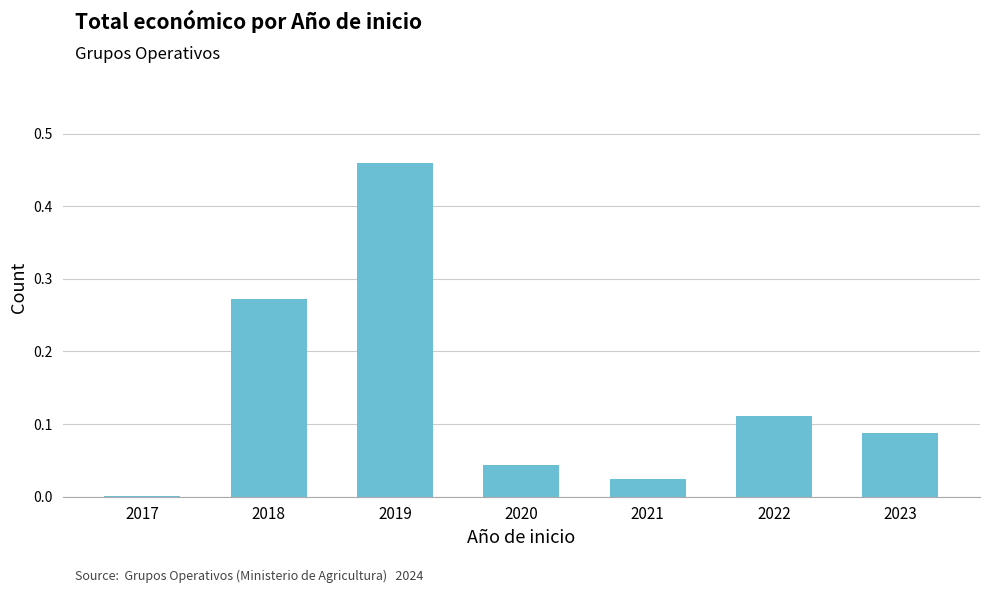

Are the bars horizontal?

No